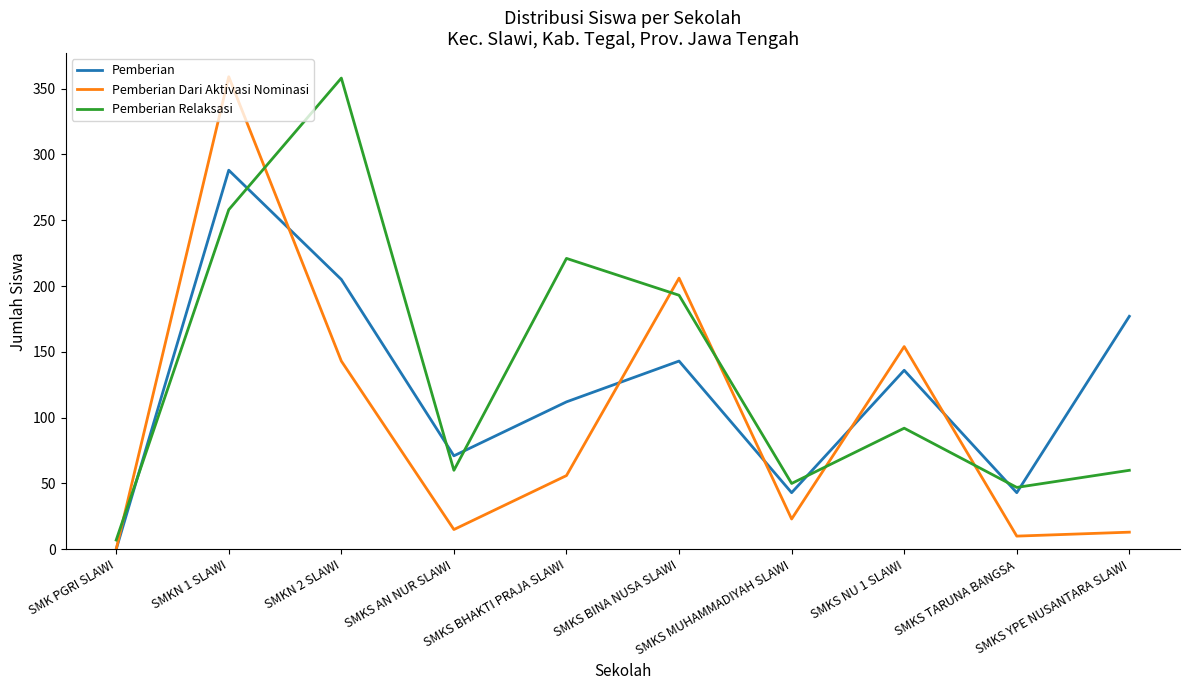

Rank the series at SMKS BINA NUSA SLAWI from lowest to highest value.

Pemberian, Pemberian Relaksasi, Pemberian Dari Aktivasi Nominasi